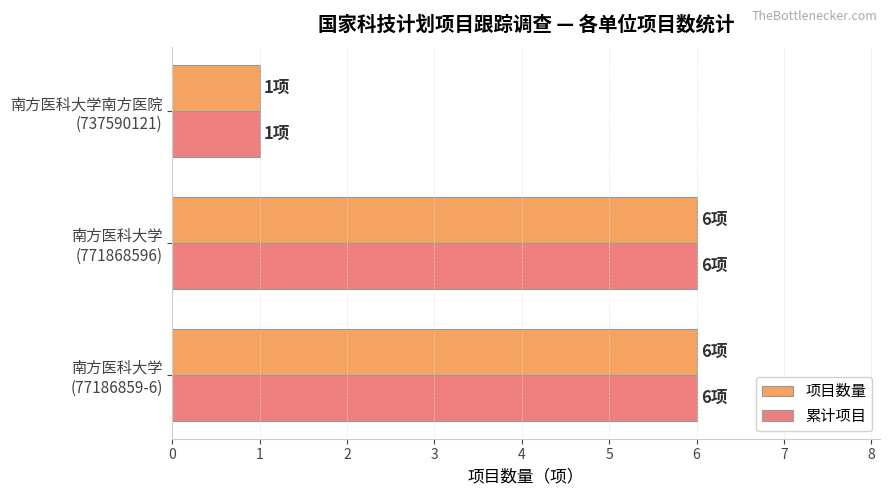

What is the difference between the maximum and minimum values in the 项目数量 series?

5